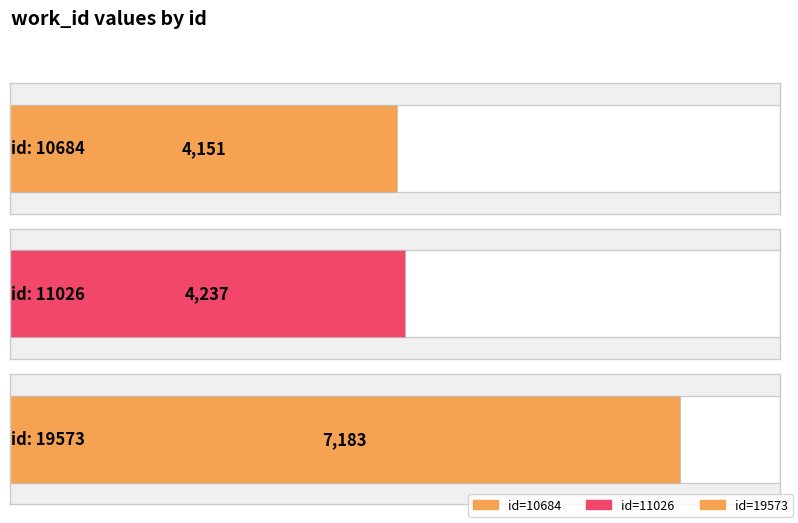

Which label corresponds to the smallest value in the chart?

10684